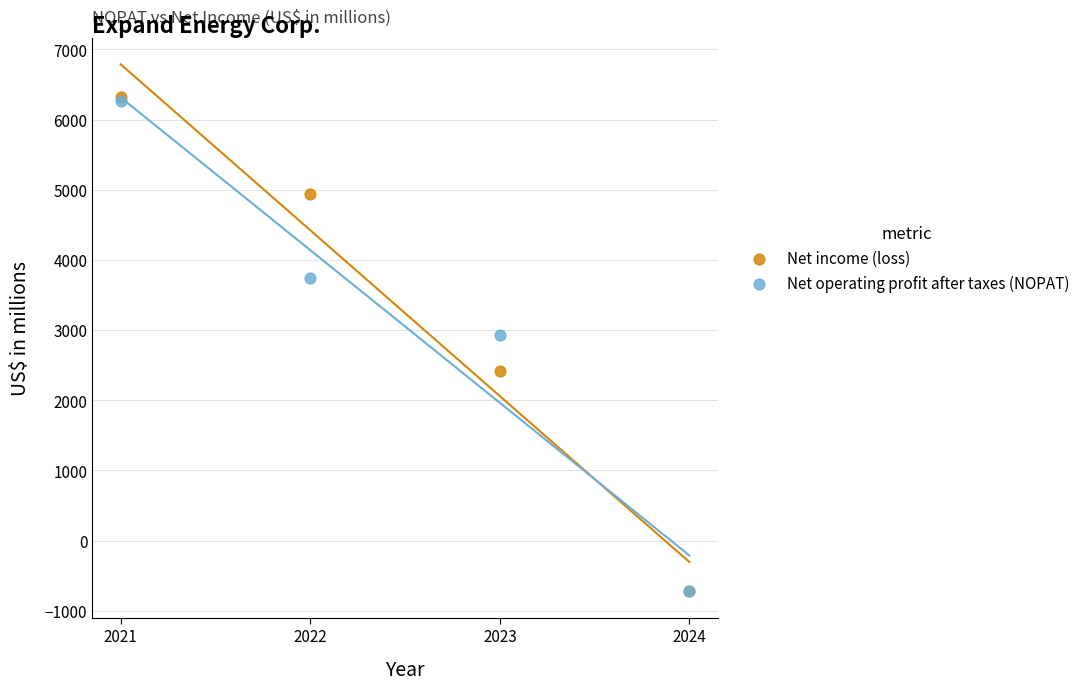

Which series has the widest spread of Y values?

Net income (loss)